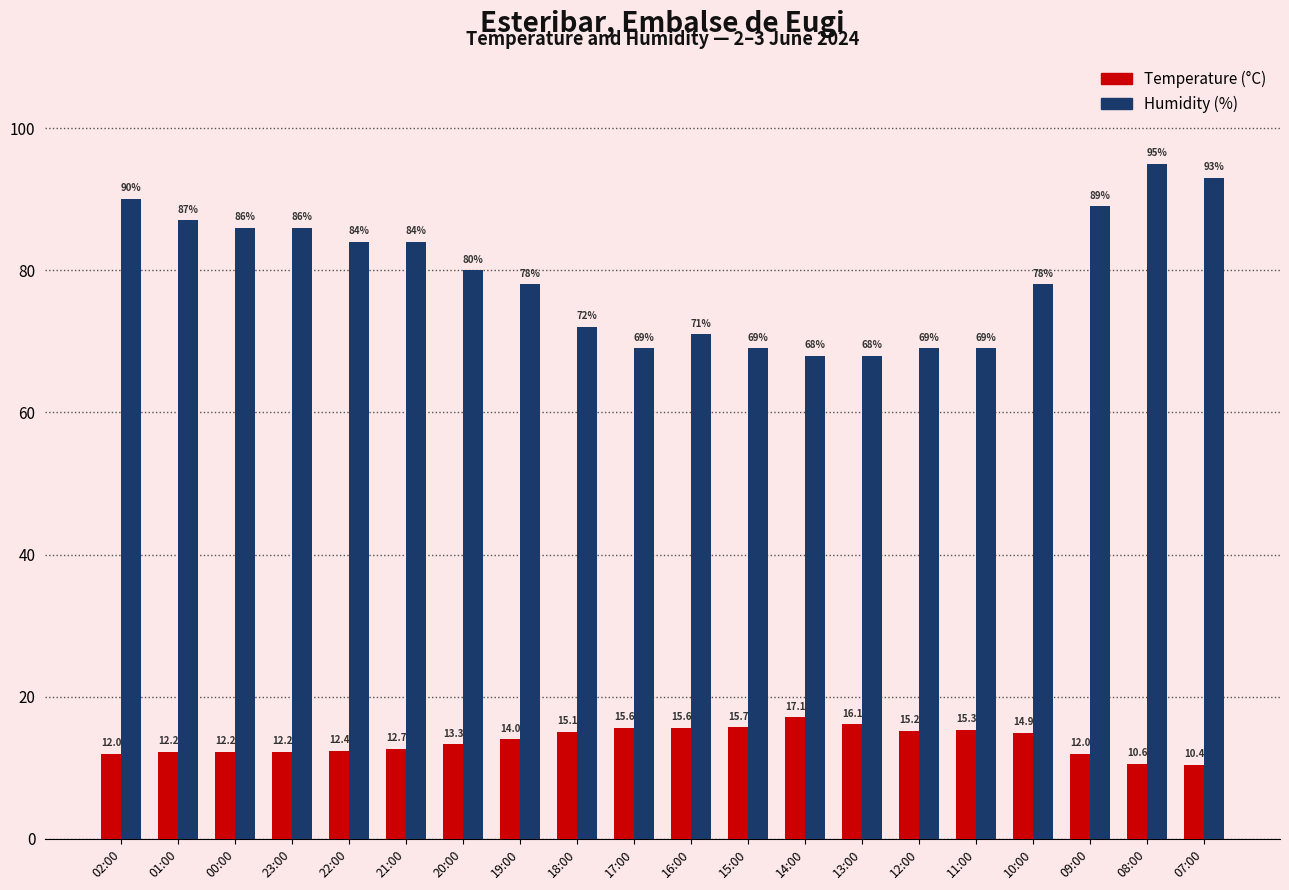

Reading right to left, transcribe all the data shown in this chart.

Temperature (°C): 10.4	10.6	12.0	14.9	15.3	15.2	16.1	17.1	15.7	15.6	15.6	15.1	14.0	13.3	12.7	12.4	12.2	12.2	12.2	12.0
Humidity (%): 93.0	95.0	89.0	78.0	69.0	69.0	68.0	68.0	69.0	71.0	69.0	72.0	78.0	80.0	84.0	84.0	86.0	86.0	87.0	90.0